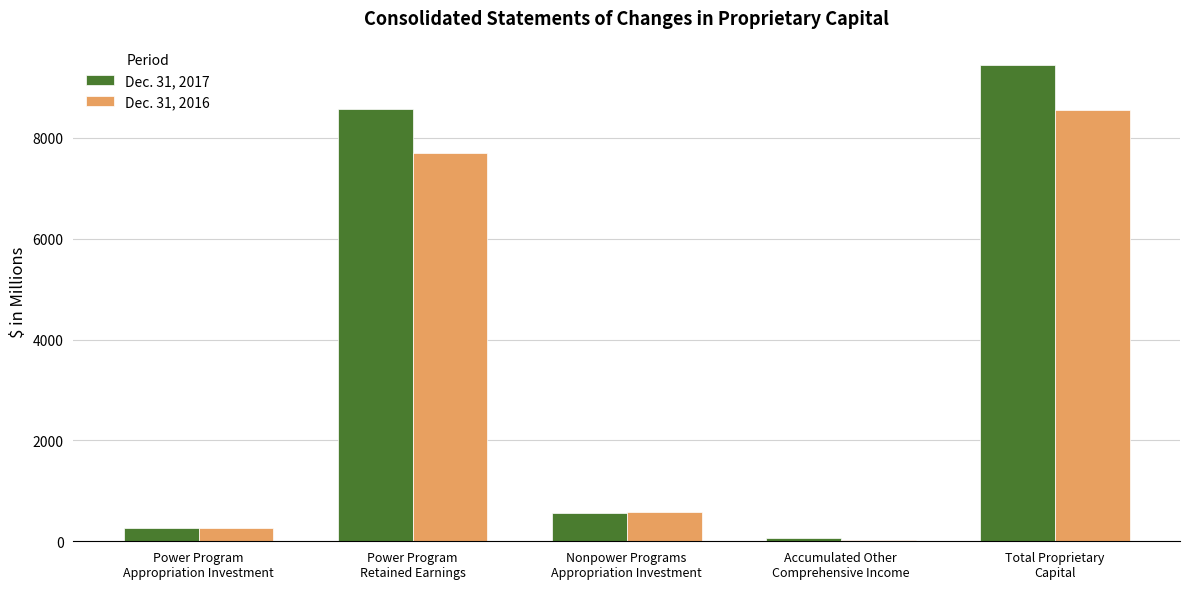

Which series has the largest total across all categories?

Dec. 31, 2017